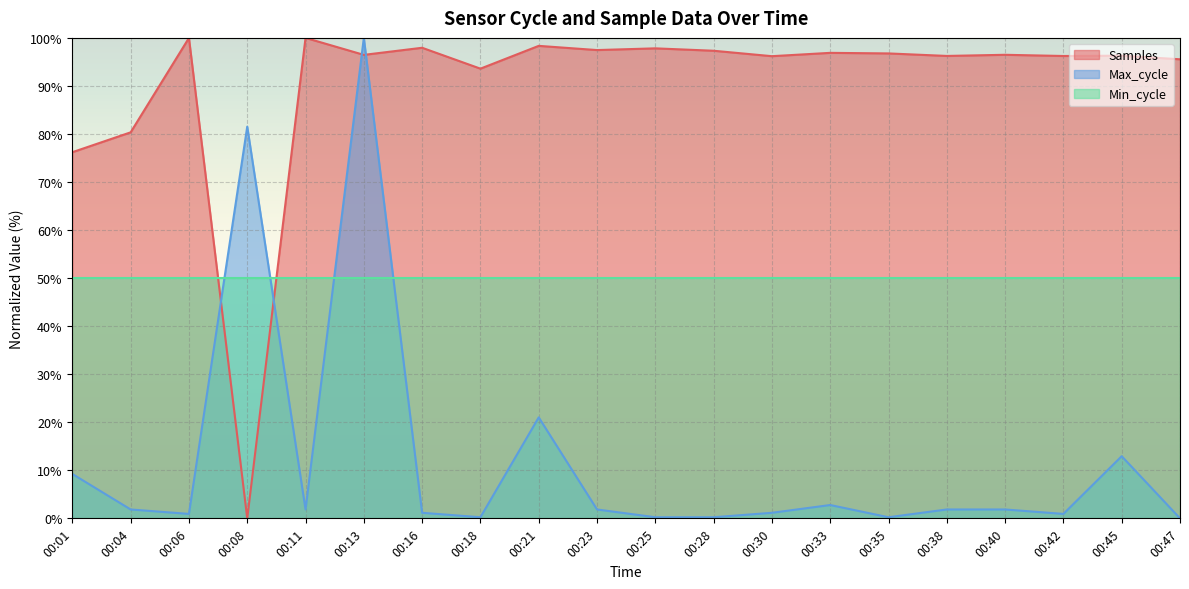

What is the highest value of the Samples series?

100.0